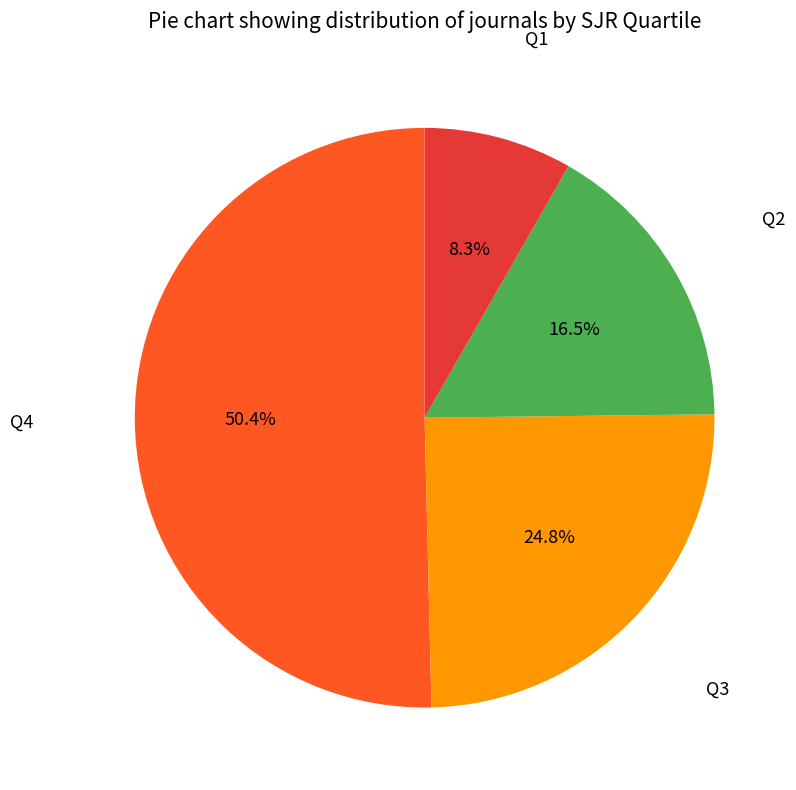

Does any single category account for the majority?

Yes